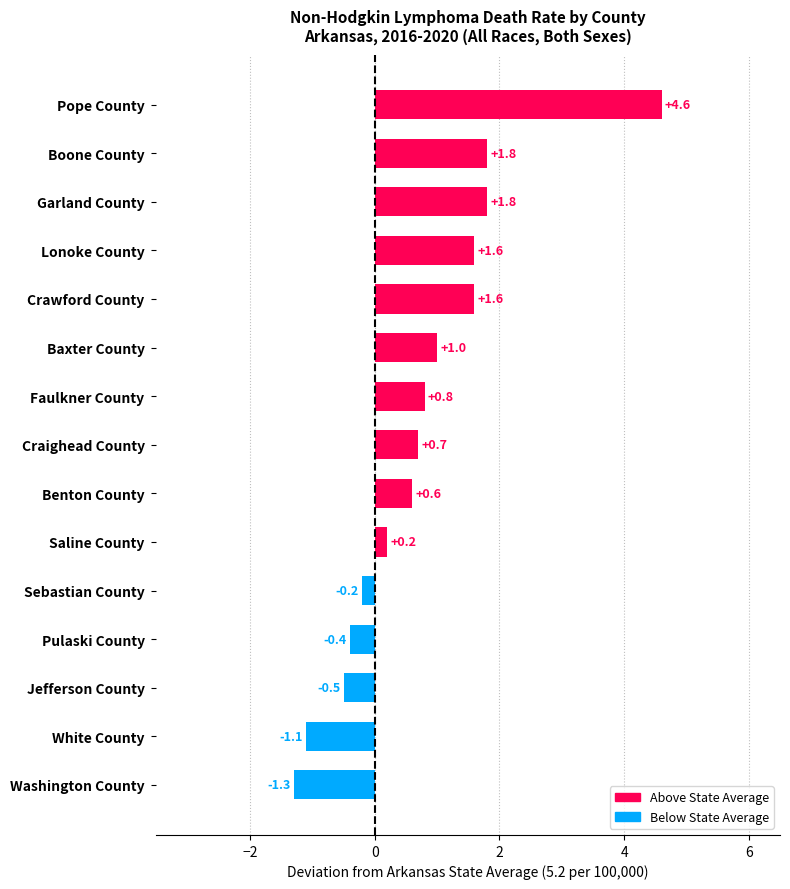

Reading top to bottom, transcribe all the data shown in this chart.

4.6	1.8	1.8	1.6	1.6	1.0	0.8	0.7	0.6	0.2	-0.2	-0.4	-0.5	-1.1	-1.3